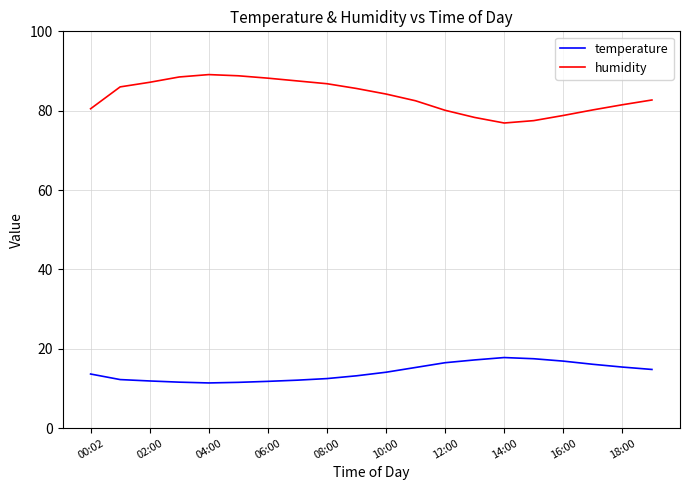

Which series has the largest range (max minus min)?

humidity